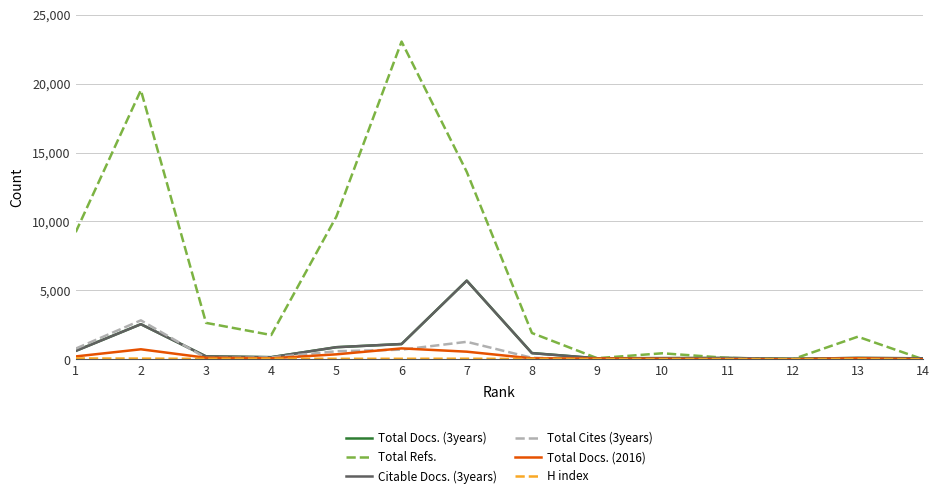

The value of Total Refs. at 7 is 24334. True or false?

False